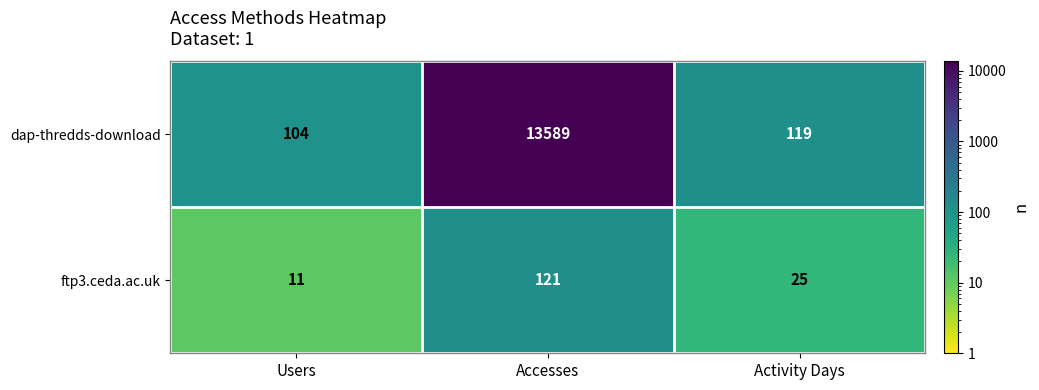

At which category does the chart reach its peak across all series?

Accesses